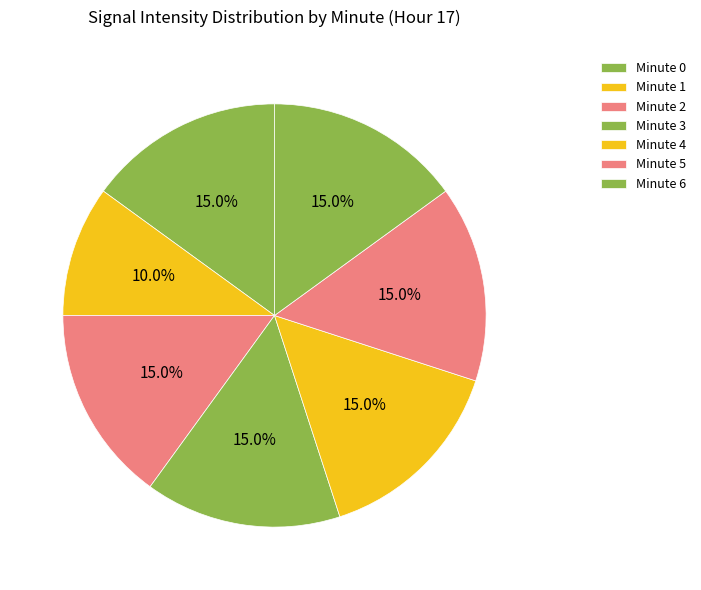

Is there a majority slice in this chart?

No